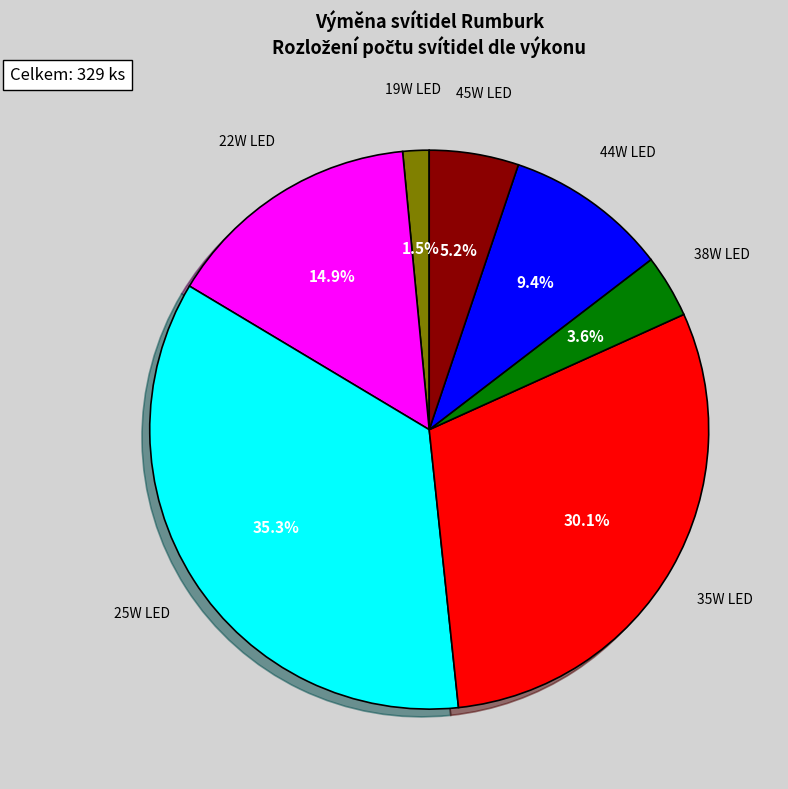

Which slice is the smallest?

19W LED